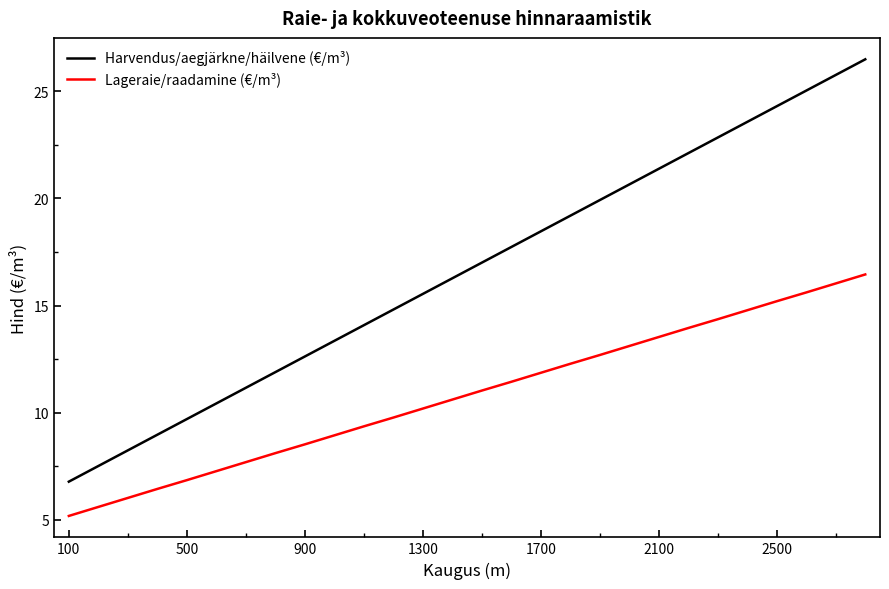

True or false: Harvendus/aegjärkne/häilvene (€/m³) and Lageraie/raadamine (€/m³) intersect in this chart.

False